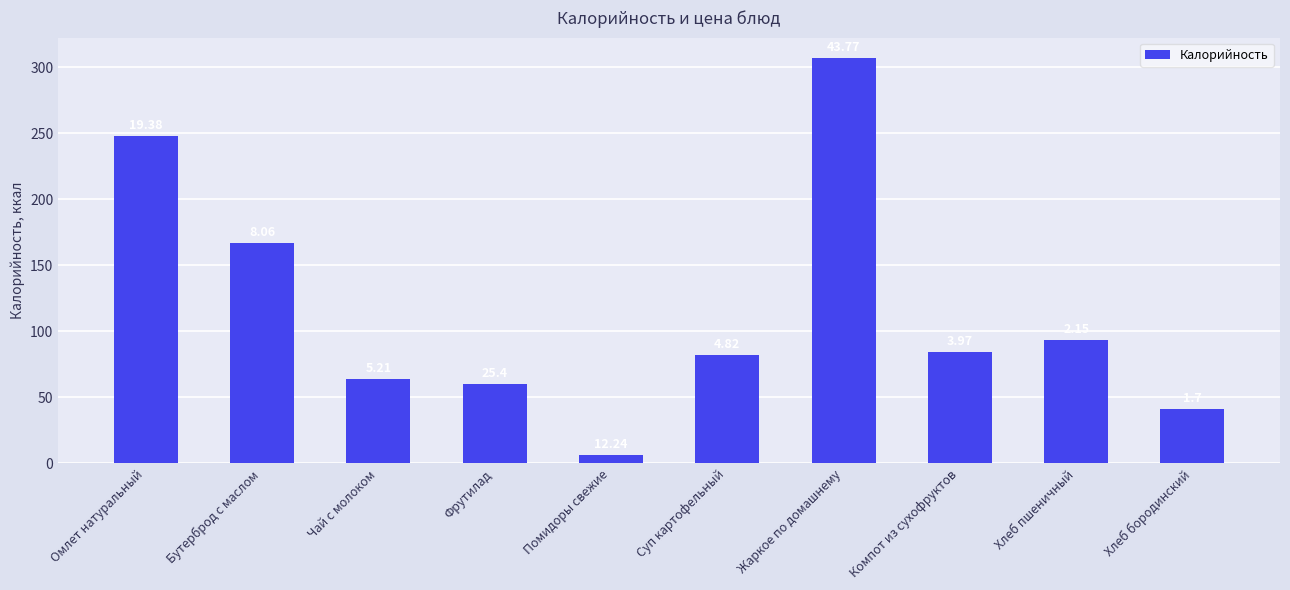

How many bars are there in total?

10